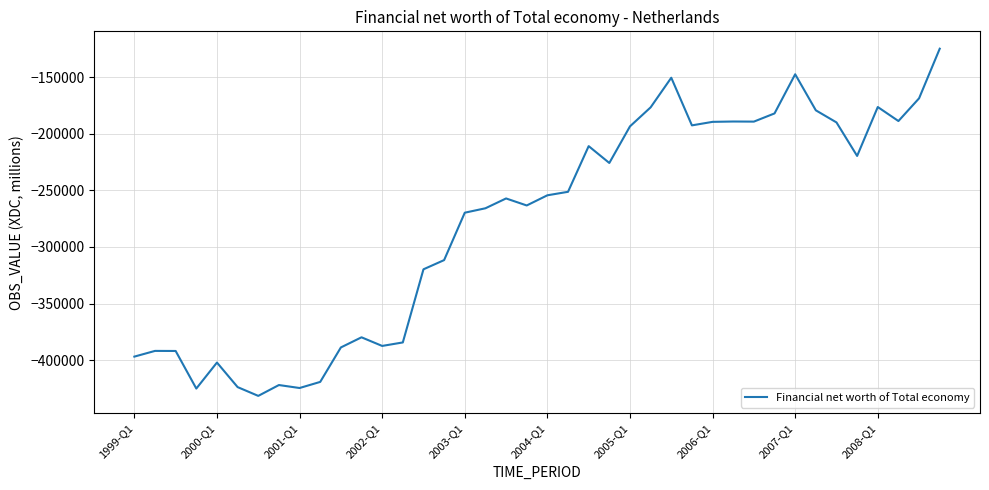

What is the difference between the maximum and minimum values?

306593